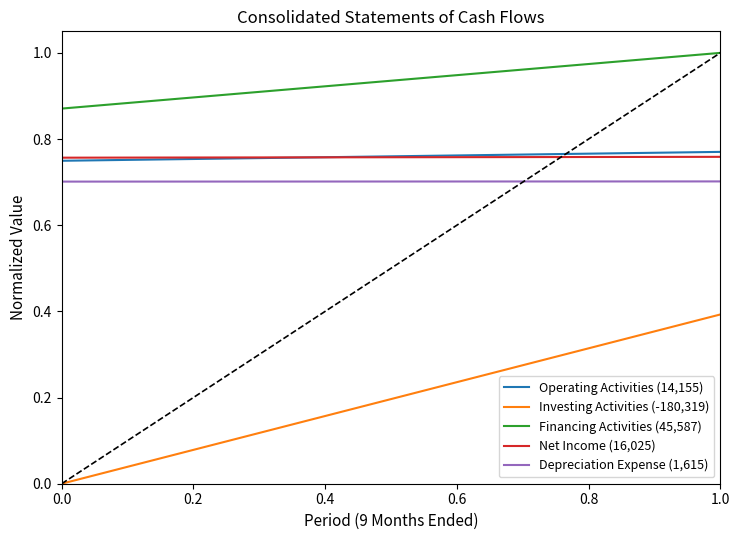

Between 0.0 and 1.0, which series saw the biggest shift?

Investing Activities (-180,319)